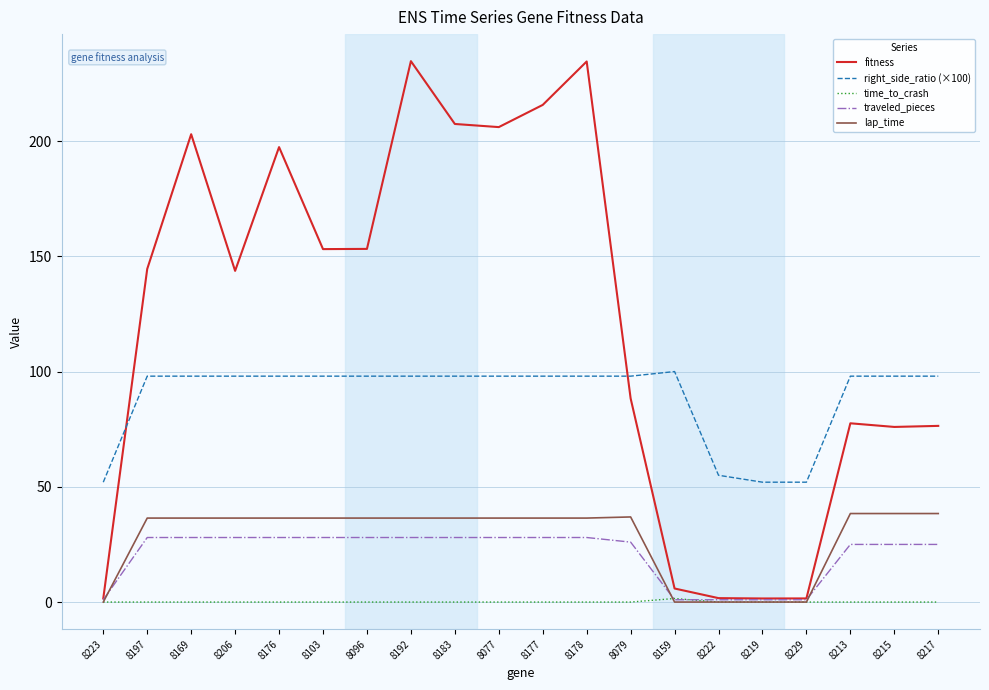

Which series has the largest range (max minus min)?

fitness